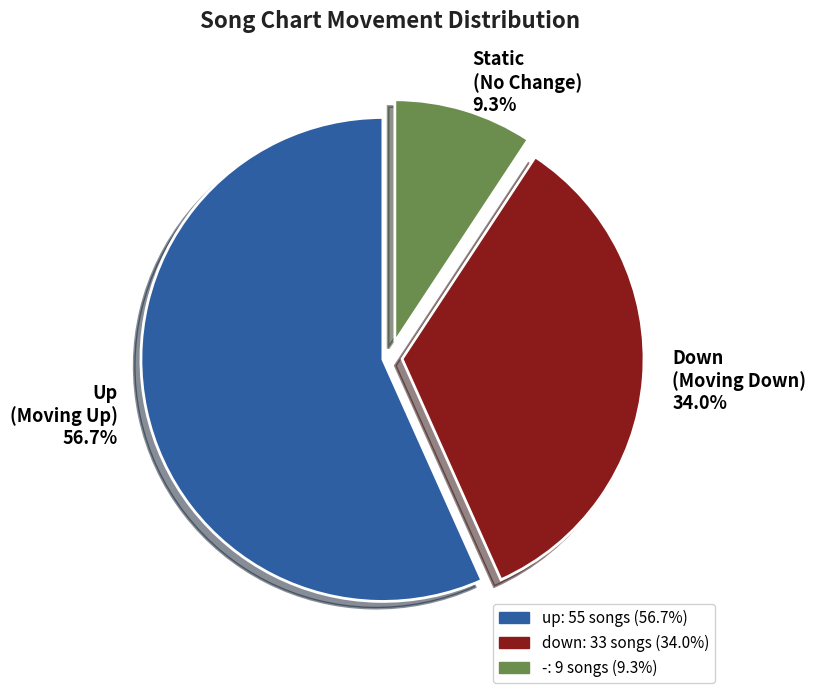

To the nearest percent, what is the difference between the largest and smallest slice percentages?

47%